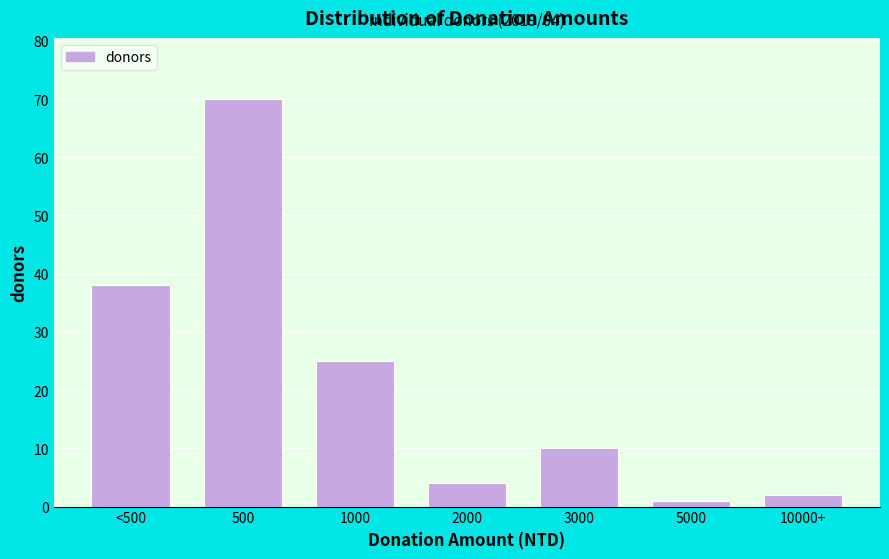

Reading right to left, what are all the values shown in this chart?

2	1	10	4	25	70	38